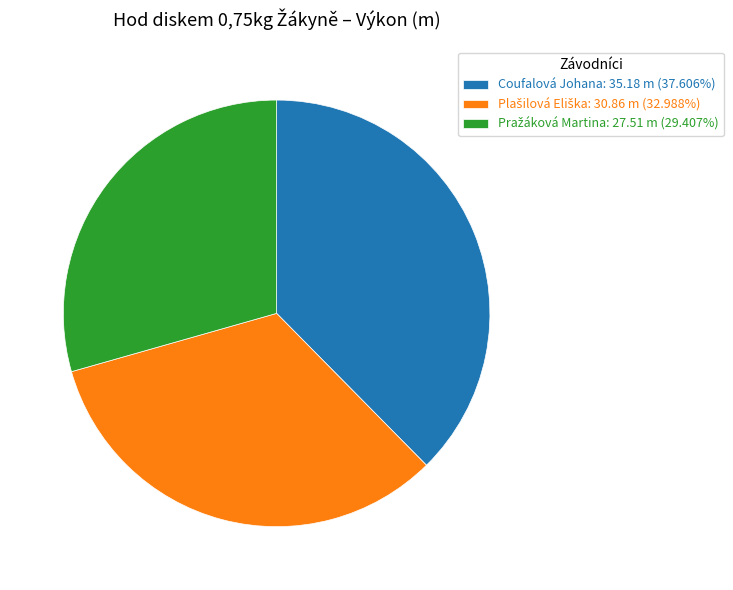

Is there any slice that represents more than half of the pie?

No